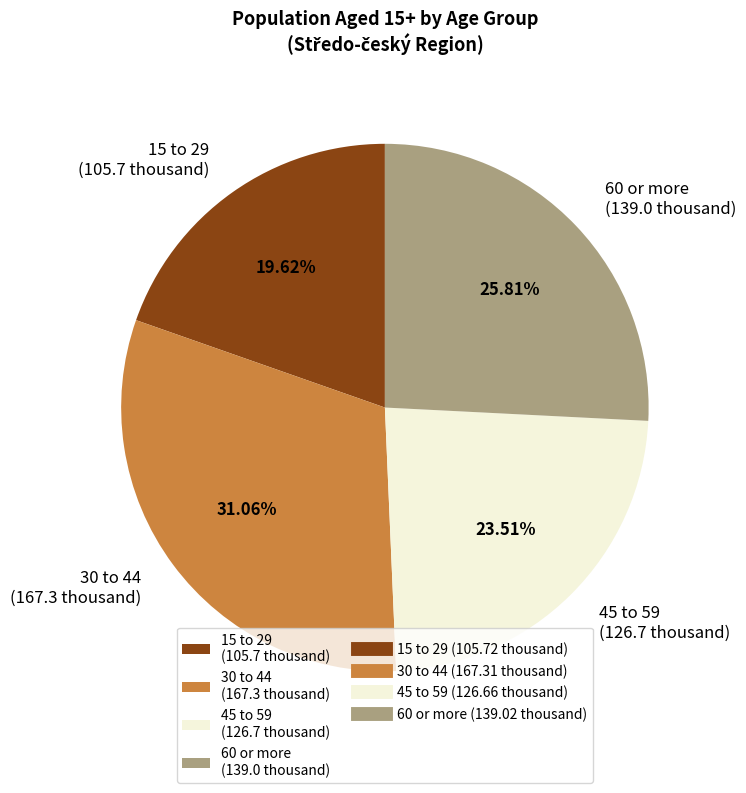

Which category has the smallest portion of the pie?

15 to 29